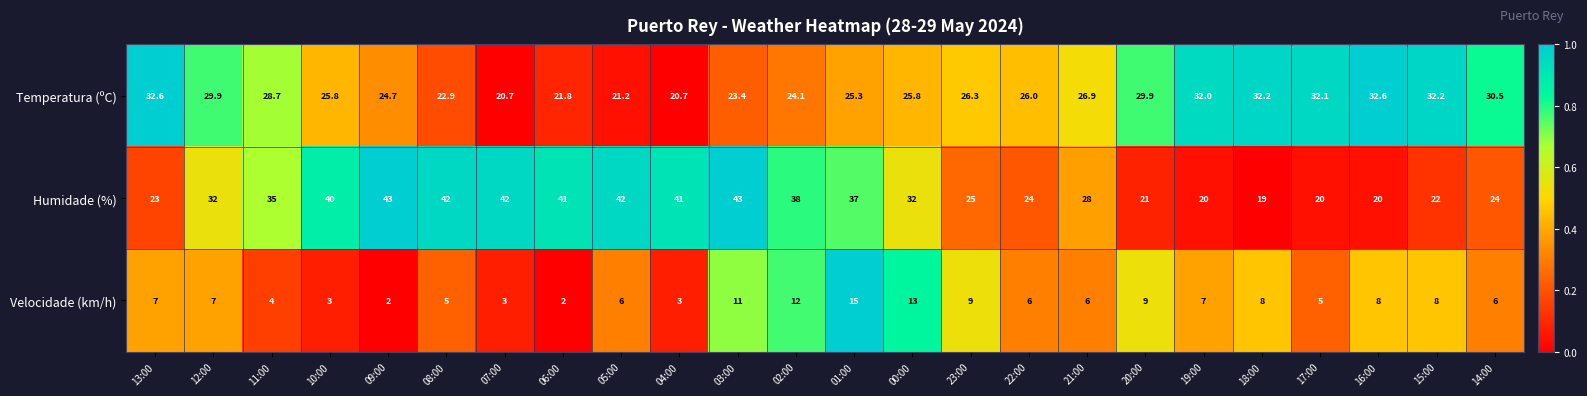

What is the maximum value shown in the chart?

43.0